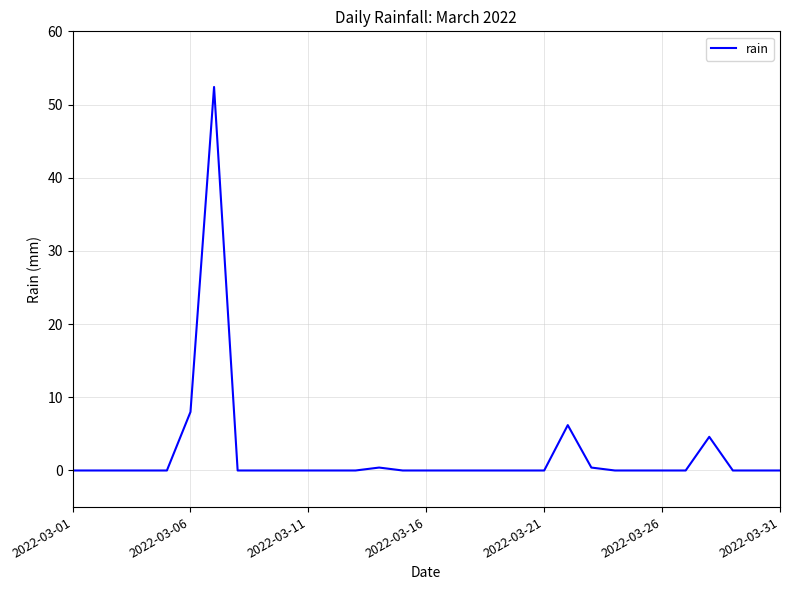

What is the greatest value displayed?

52.4